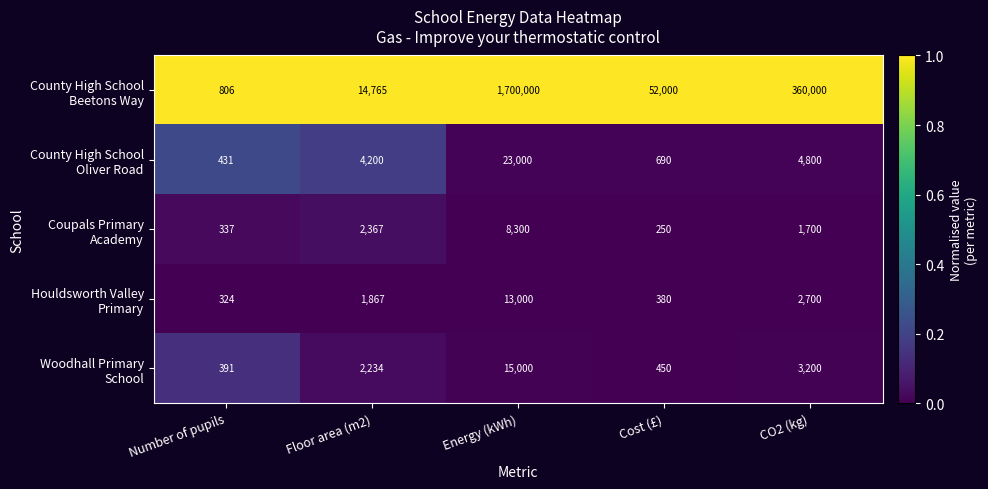

What is the spread (max minus min) of values at Energy (kWh)?

1691700